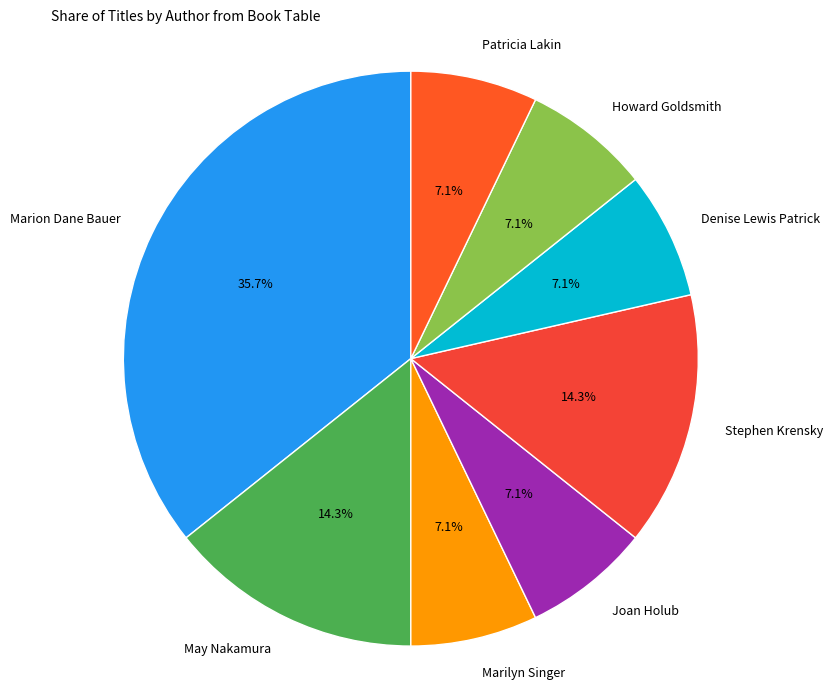

Which slice is the largest?

Marion Dane Bauer